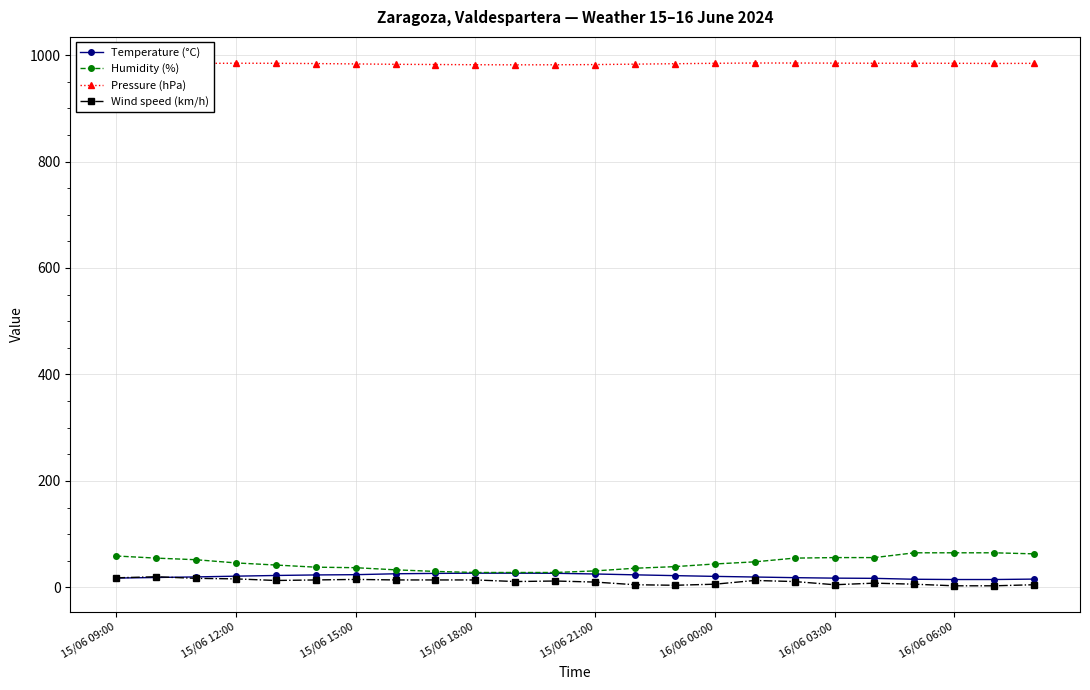

What is the maximum value shown in the chart?

985.0